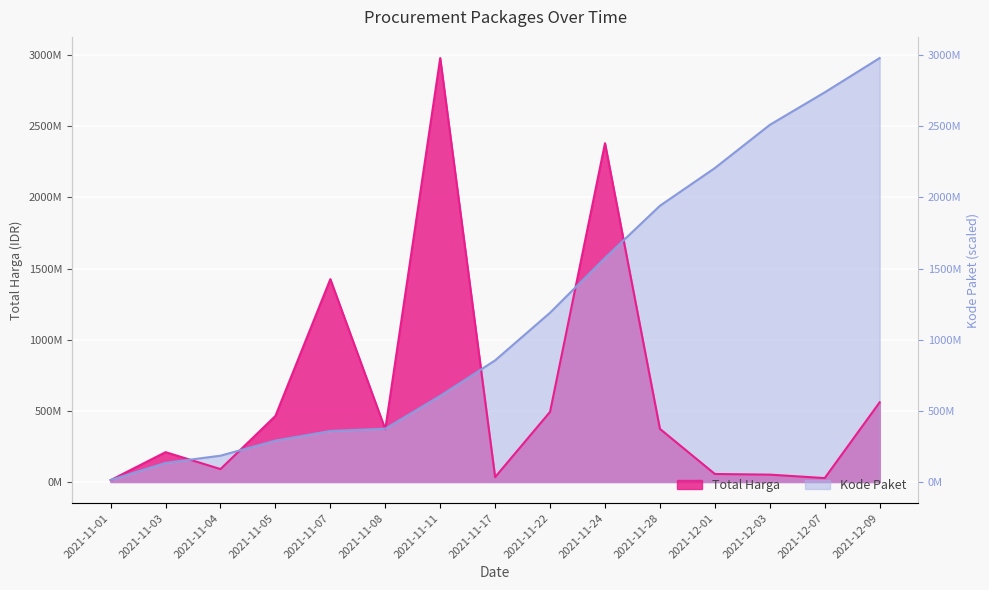

Where is Total Harga nearest to the value 1496375370?

2021-11-07